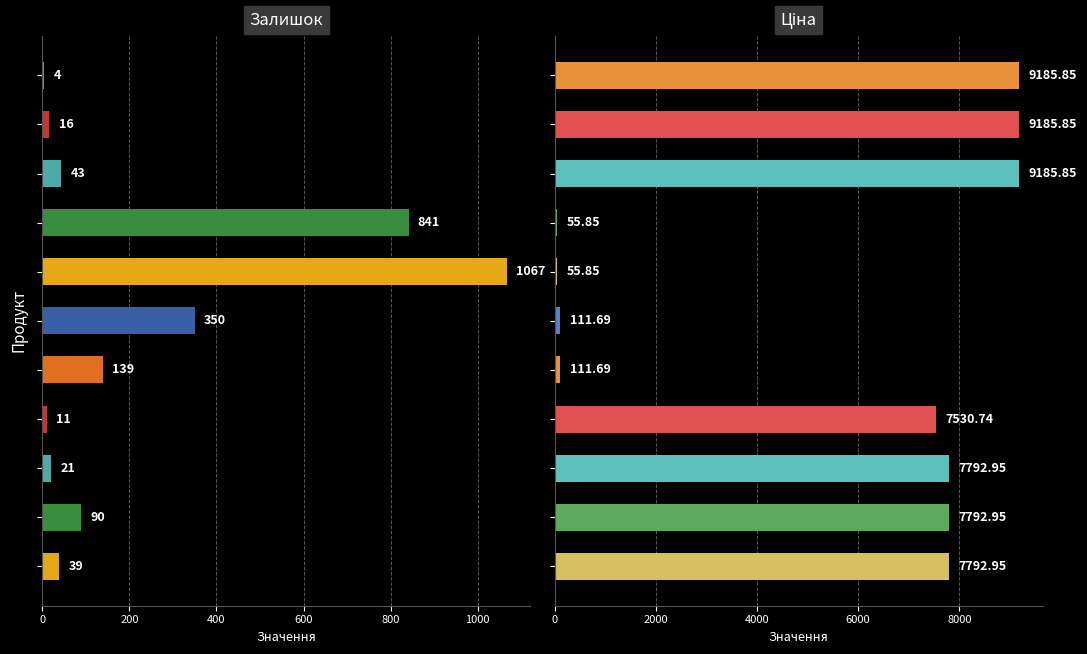

How many values in the Залишок series are below 43?

5